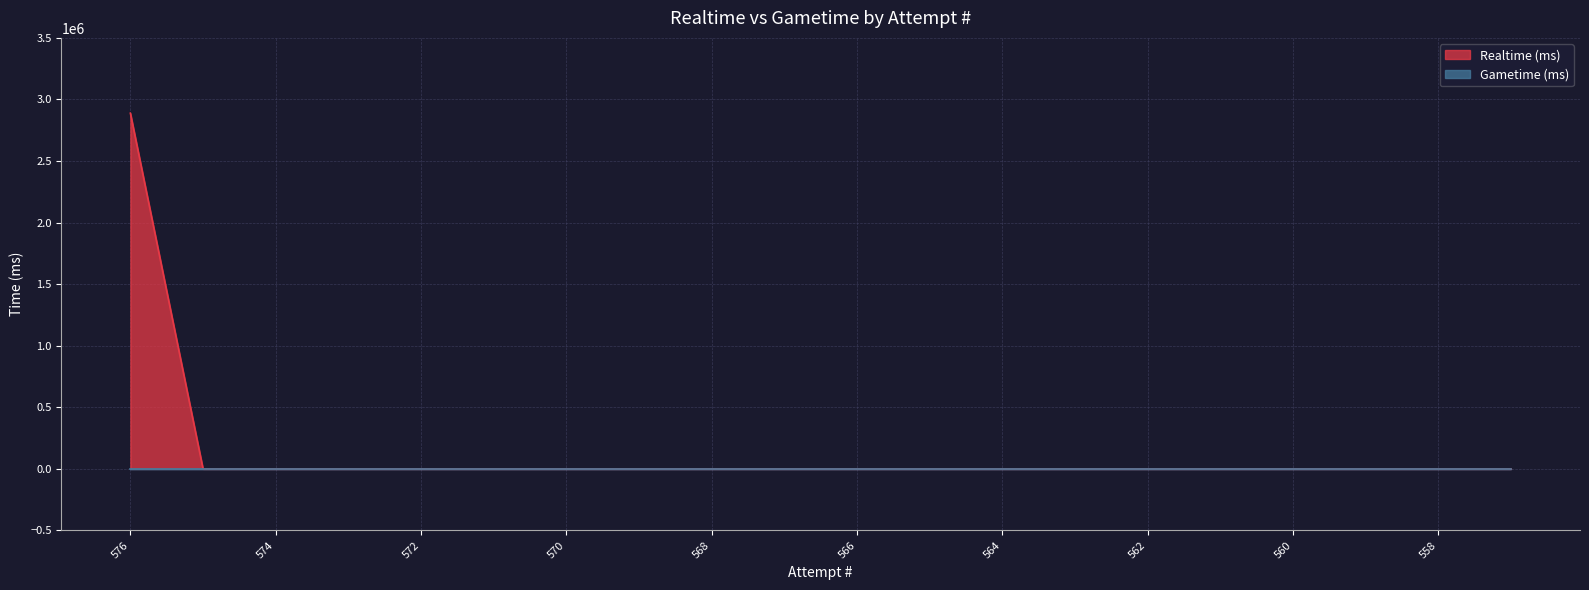

How many categories are shown in the chart?

20